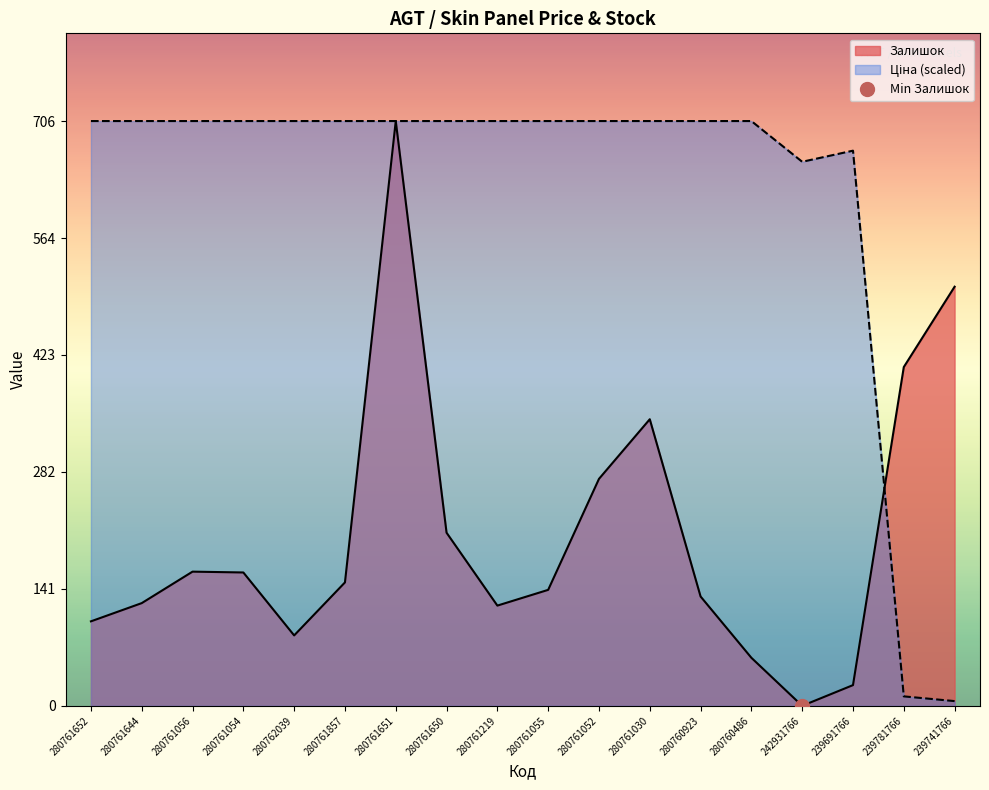

At which label does Залишок reach its minimum?

242931766